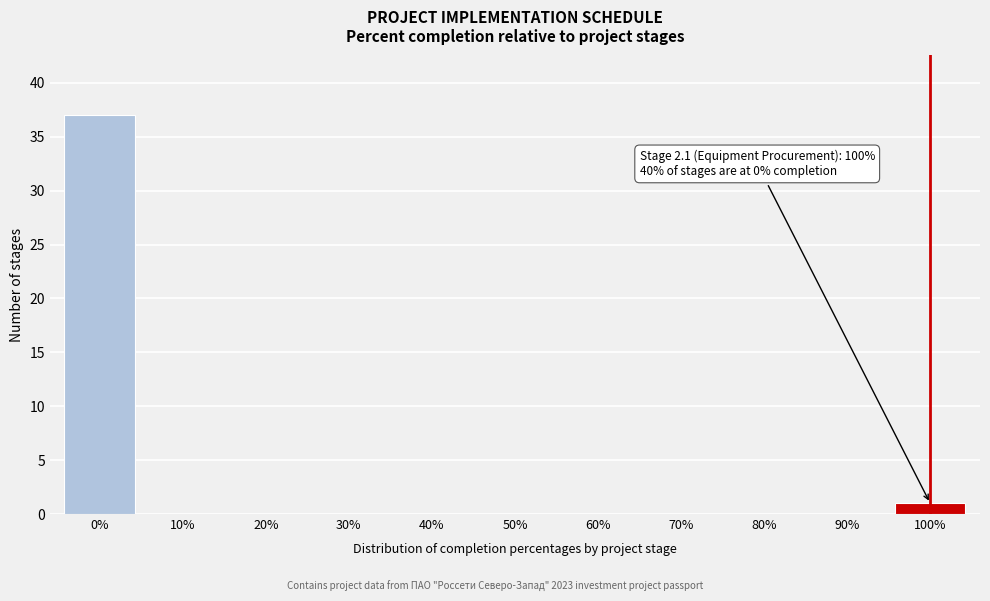

Reading right to left, extract all data points from this chart.

100%=1	90%=0	80%=0	70%=0	60%=0	50%=0	40%=0	30%=0	20%=0	10%=0	0%=37